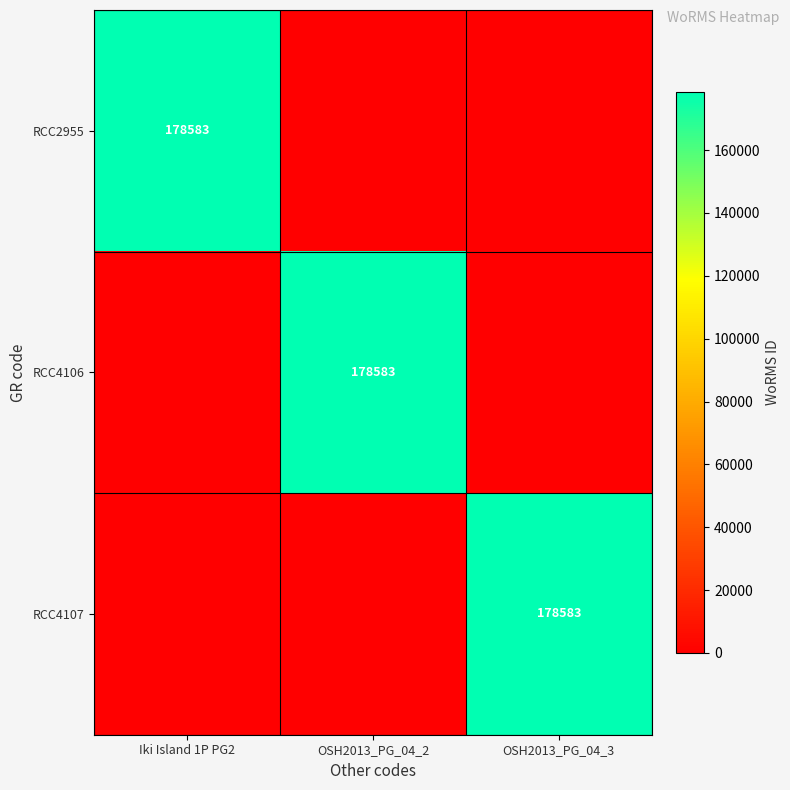

The RCC2955 series shows 178583 at Iki Island 1P PG2. True or false?

True